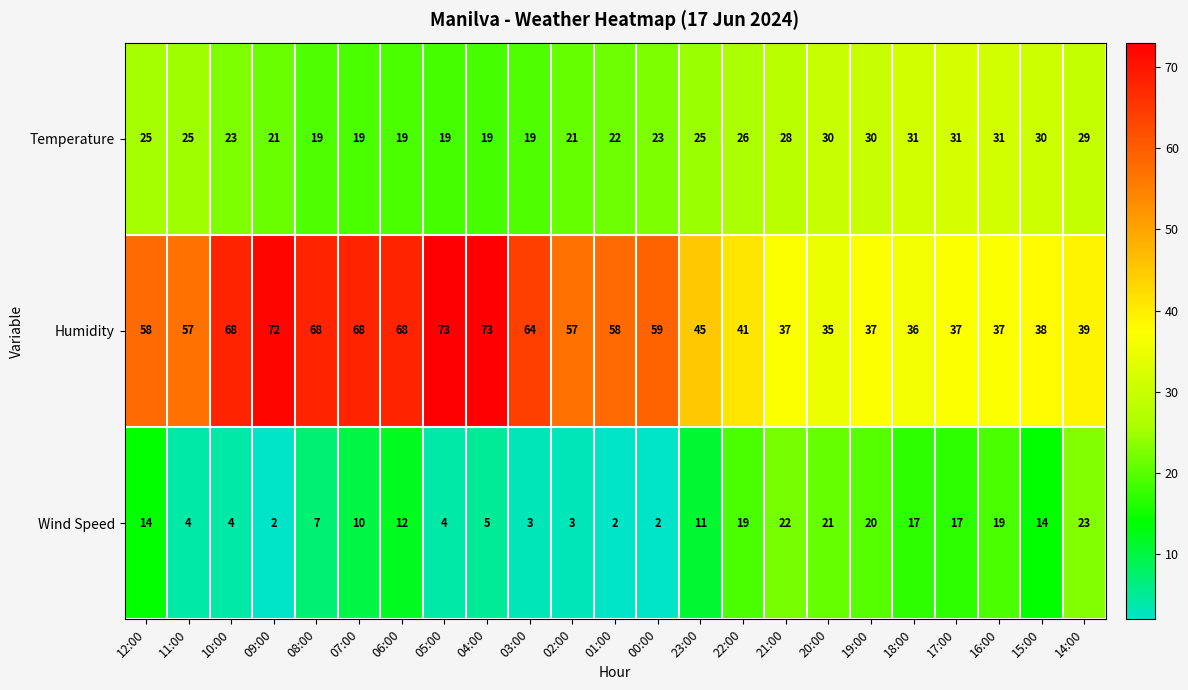

List the series in order of their peak value, lowest first.

Wind Speed, Temperature, Humidity